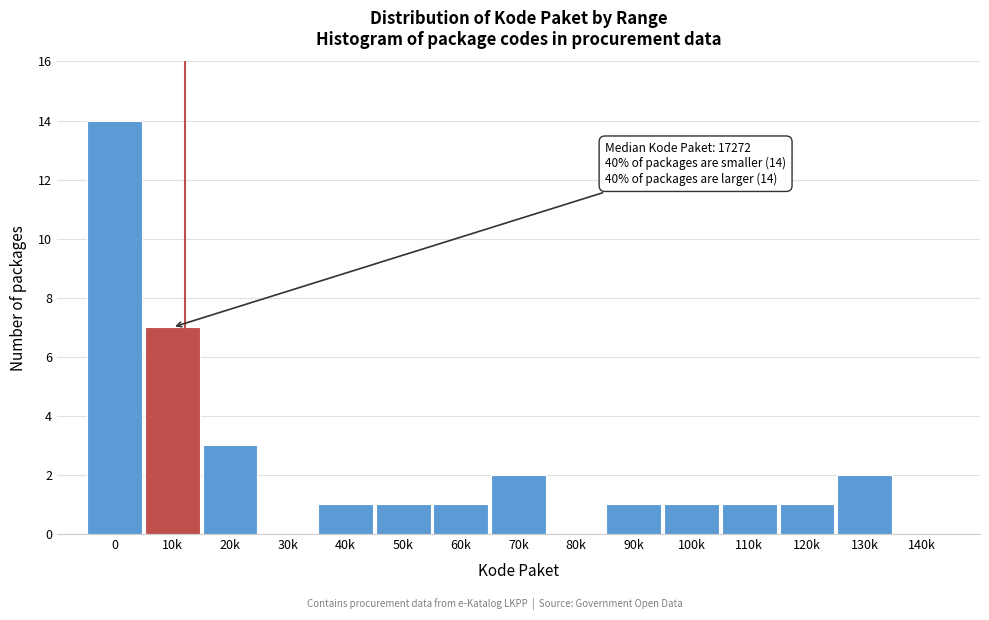

Reading right to left, what are all the values shown in this chart?

140k=0	130k=2	120k=1	110k=1	100k=1	90k=1	80k=0	70k=2	60k=1	50k=1	40k=1	30k=0	20k=3	10k=7	0=14